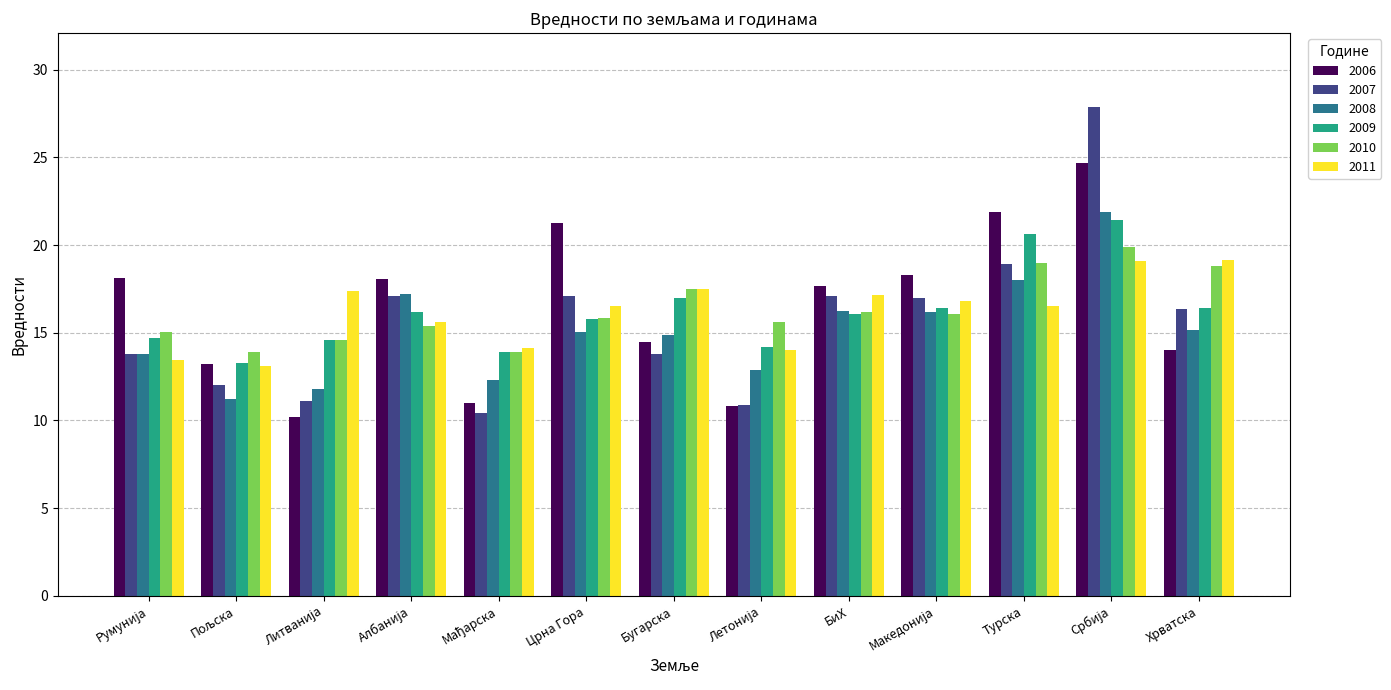

What is the sum of all 2006 values?

213.8